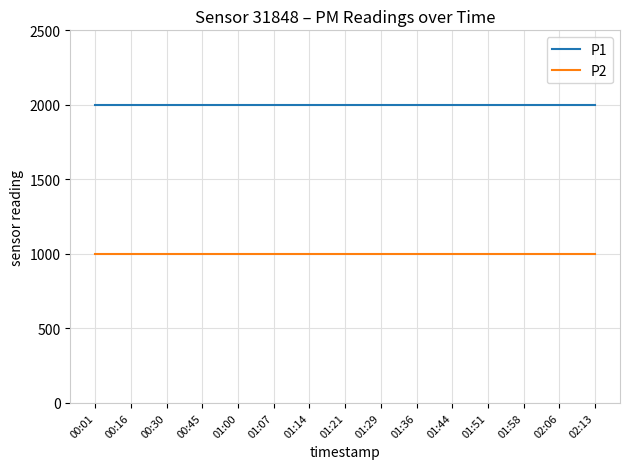

True or false: P2 and P1 cross at least once.

False